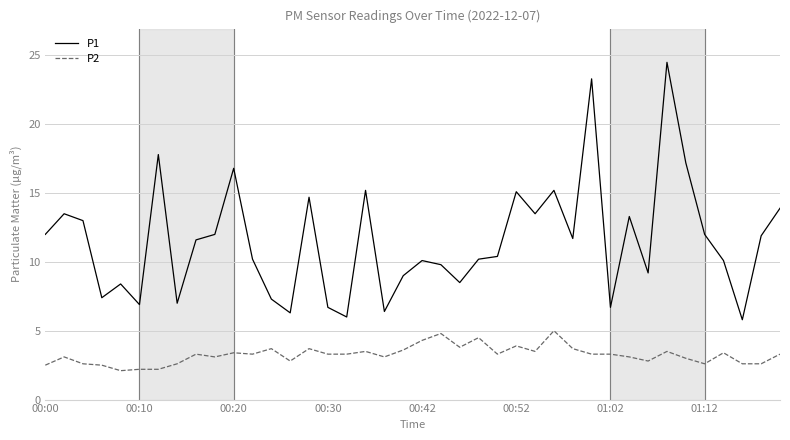

What is the average value of the P1 series?

11.5